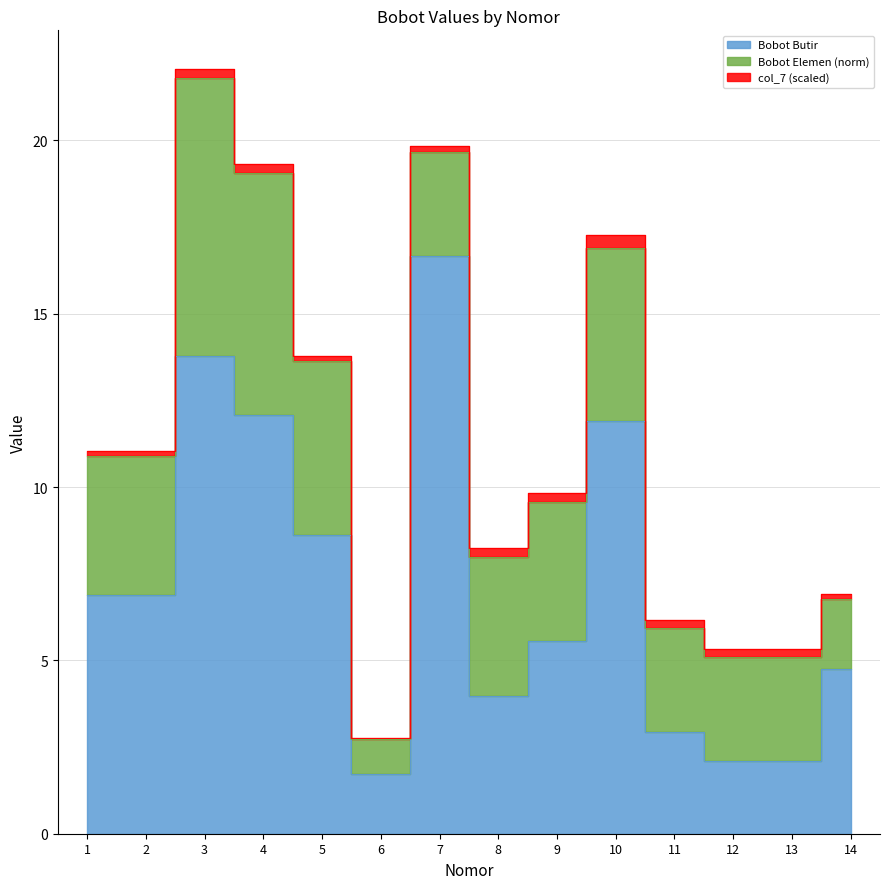

How many distinct data groups are displayed?

3